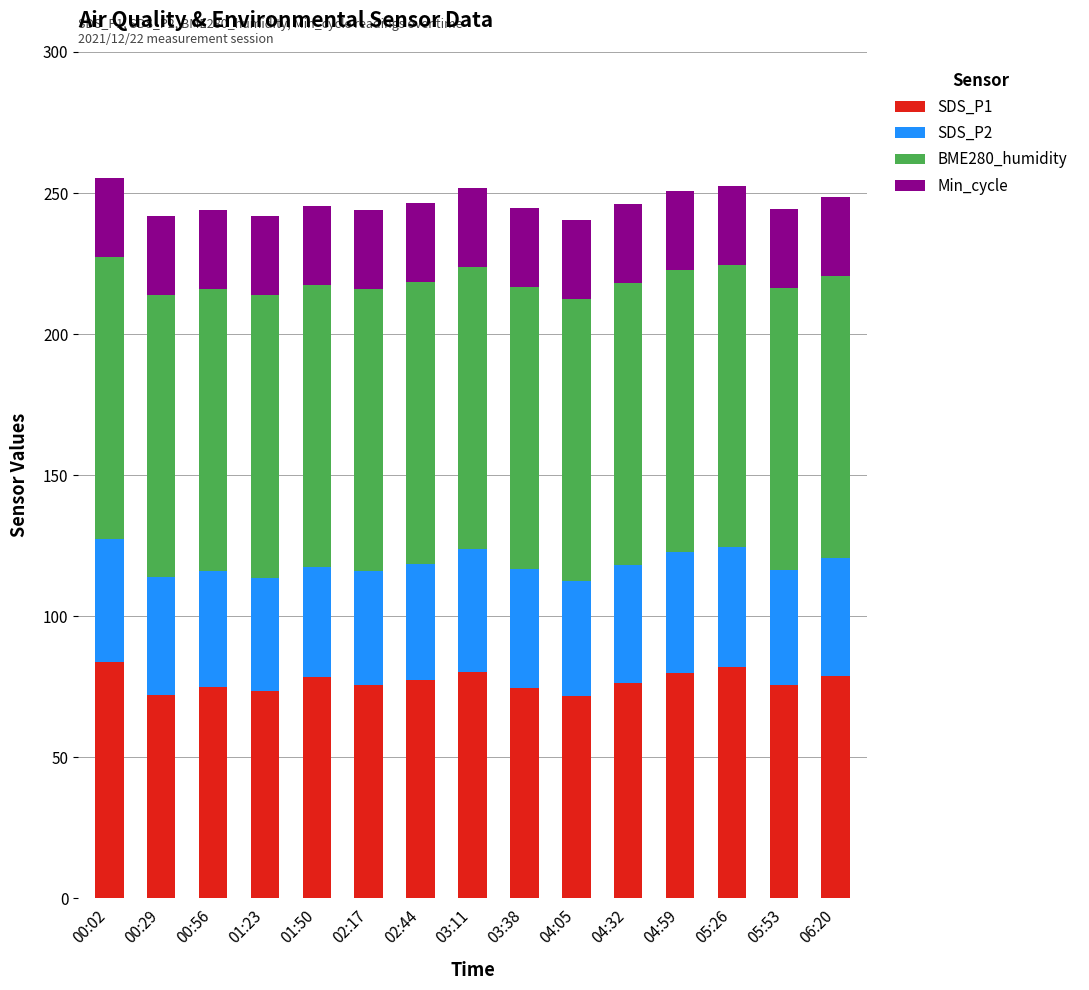

What is the total value across all series at 00:56?

244.0